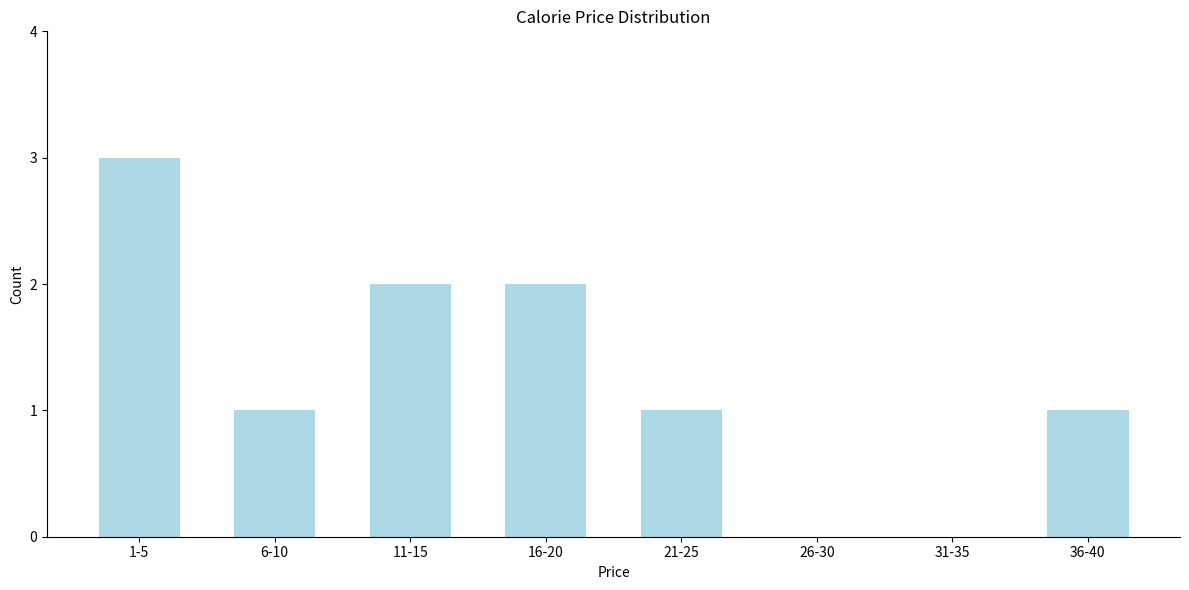

Reading right to left, extract all data points from this chart.

36-40=1	31-35=0	26-30=0	21-25=1	16-20=2	11-15=2	6-10=1	1-5=3